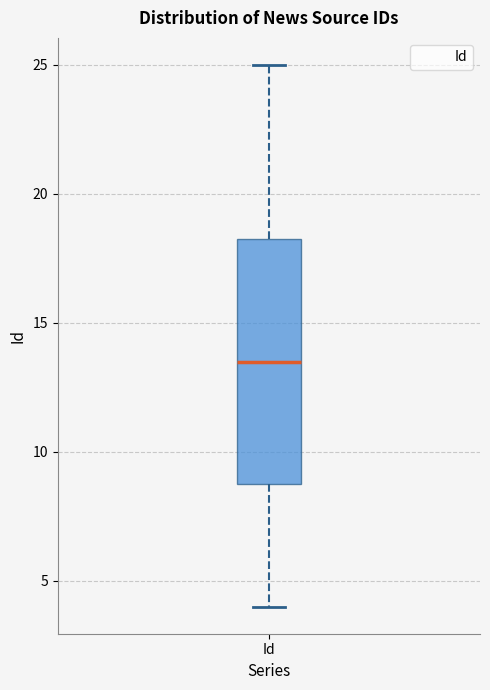

Read this box plot against the y-axis: the position of the median line, the range covered by the box, and the ends of both whiskers. The values are not printed on the chart, so give them approximately, as read against the axis.

median 13.5, box 9.0 to 18.5, whiskers 4.0 to 25.0